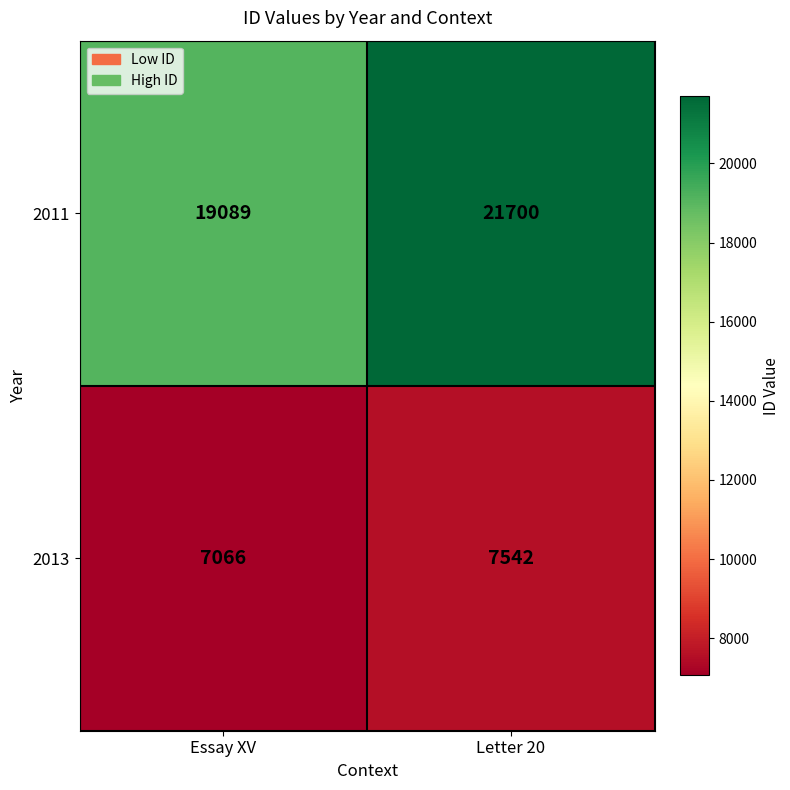

Count the number of data series in this chart.

2